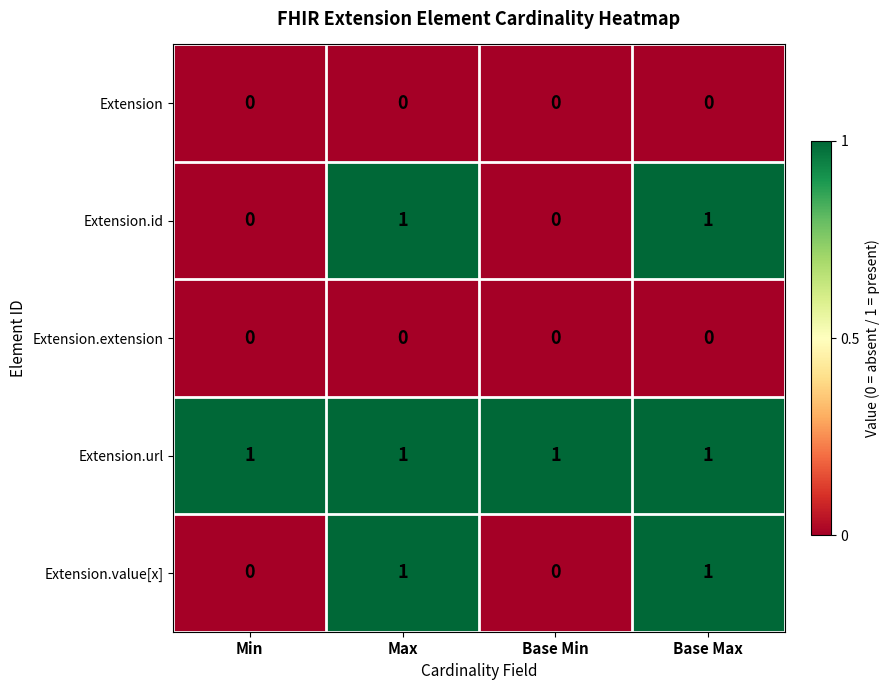

At how many categories does at least one series exceed 0?

4